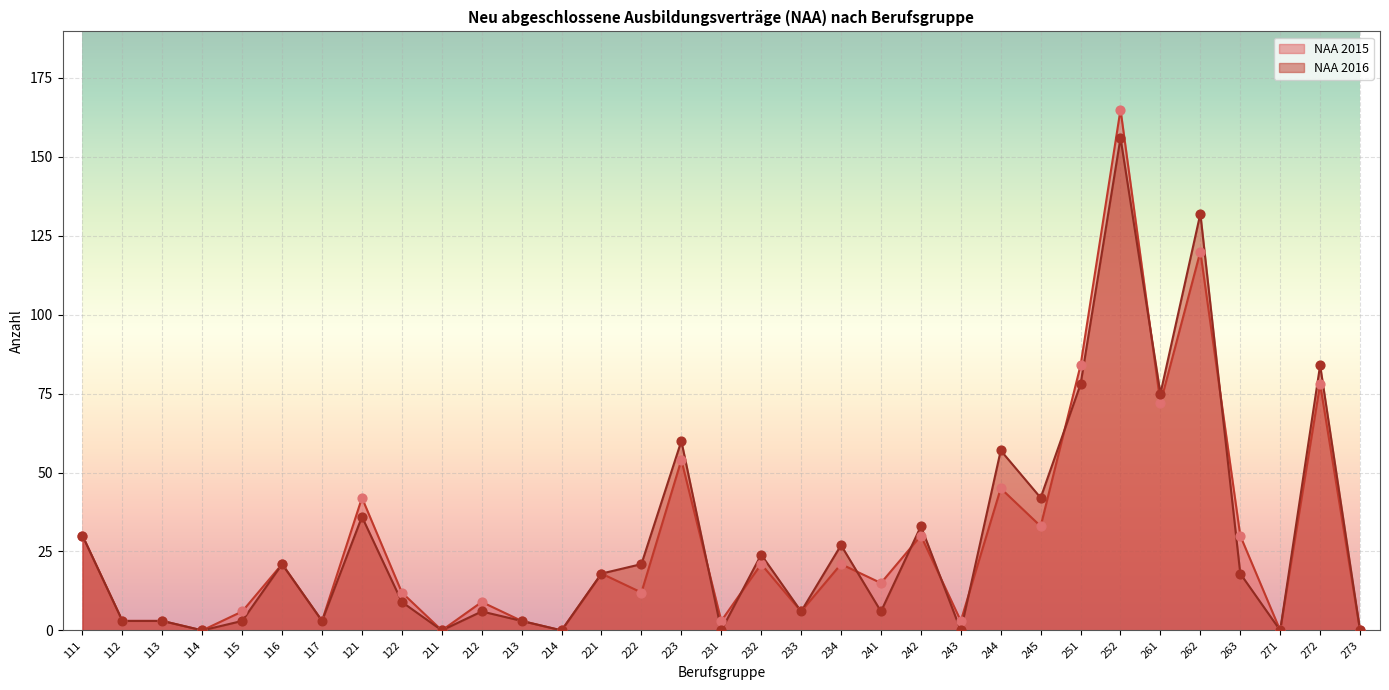

At which category is the sum across all series the highest?

252